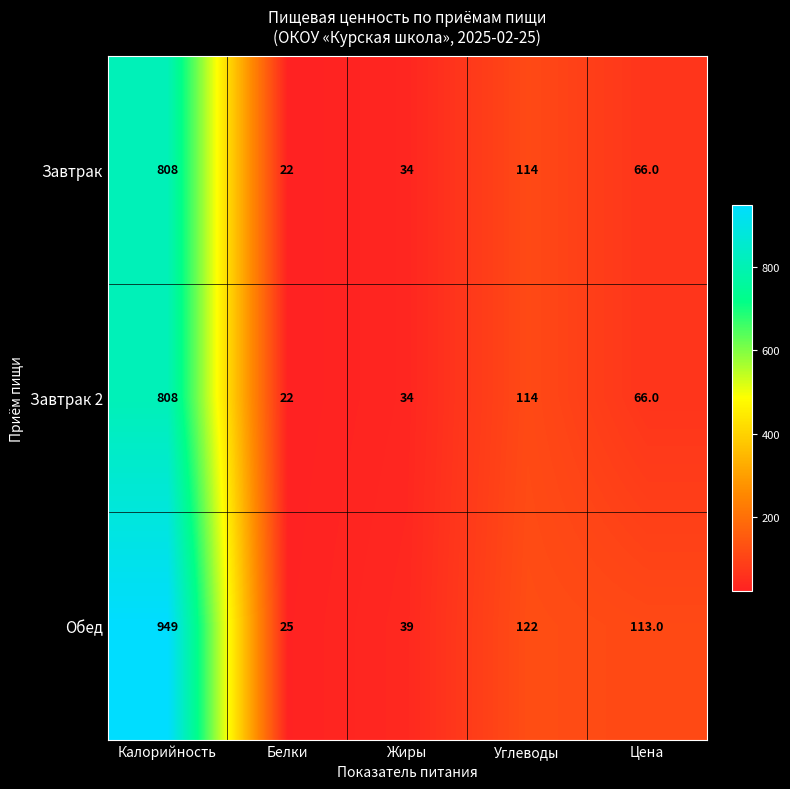

What is the difference between the second highest and second lowest values in the Завтрак 2 series?

80